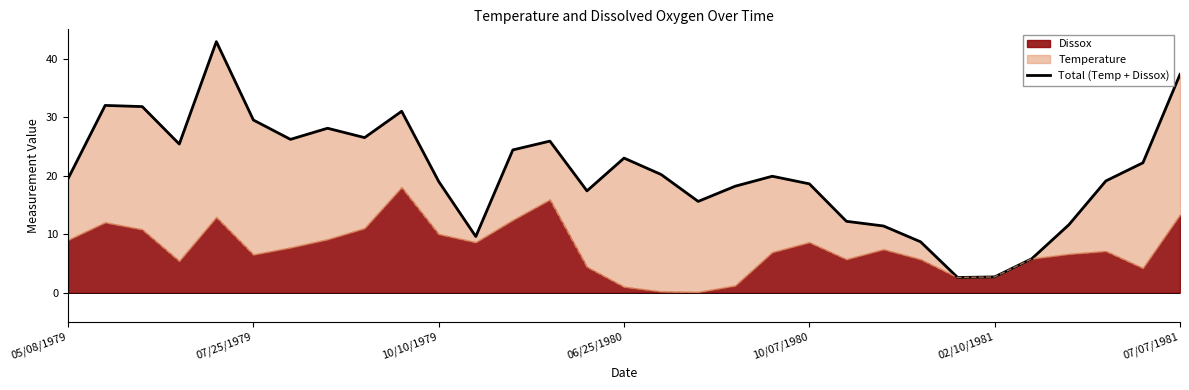

Reading right to left, transcribe all the data shown in this chart.

37.3	22.2	19.1	11.6	5.8	2.7	2.6	8.7	11.4	12.2	18.6	19.9	18.2	15.6	20.2	23.0	17.4	25.9	24.4	9.6	19.0	31.0	26.5	28.1	26.2	29.5	42.9	25.4	31.8	32.0	19.5